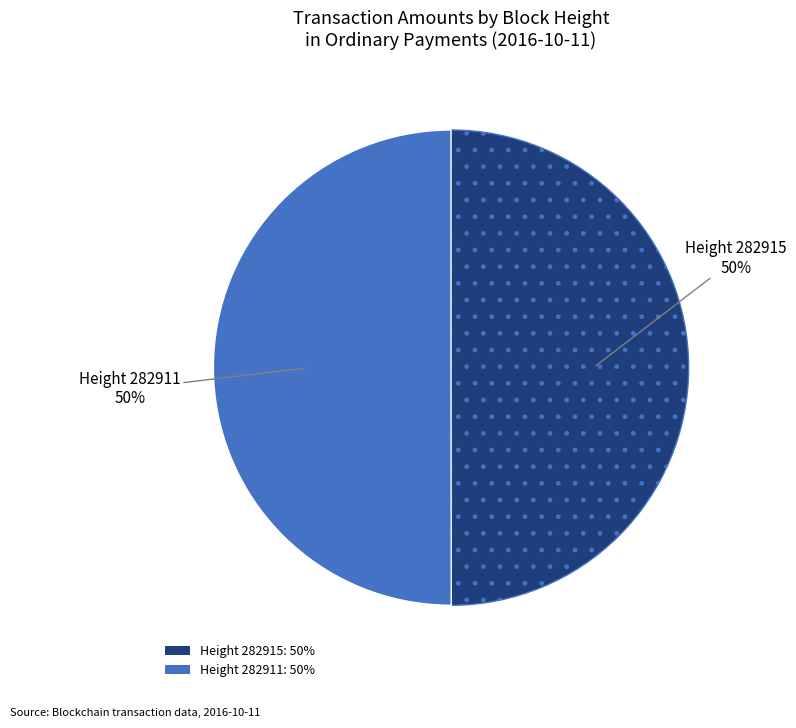

To the nearest percent, what is the average slice percentage?

50%